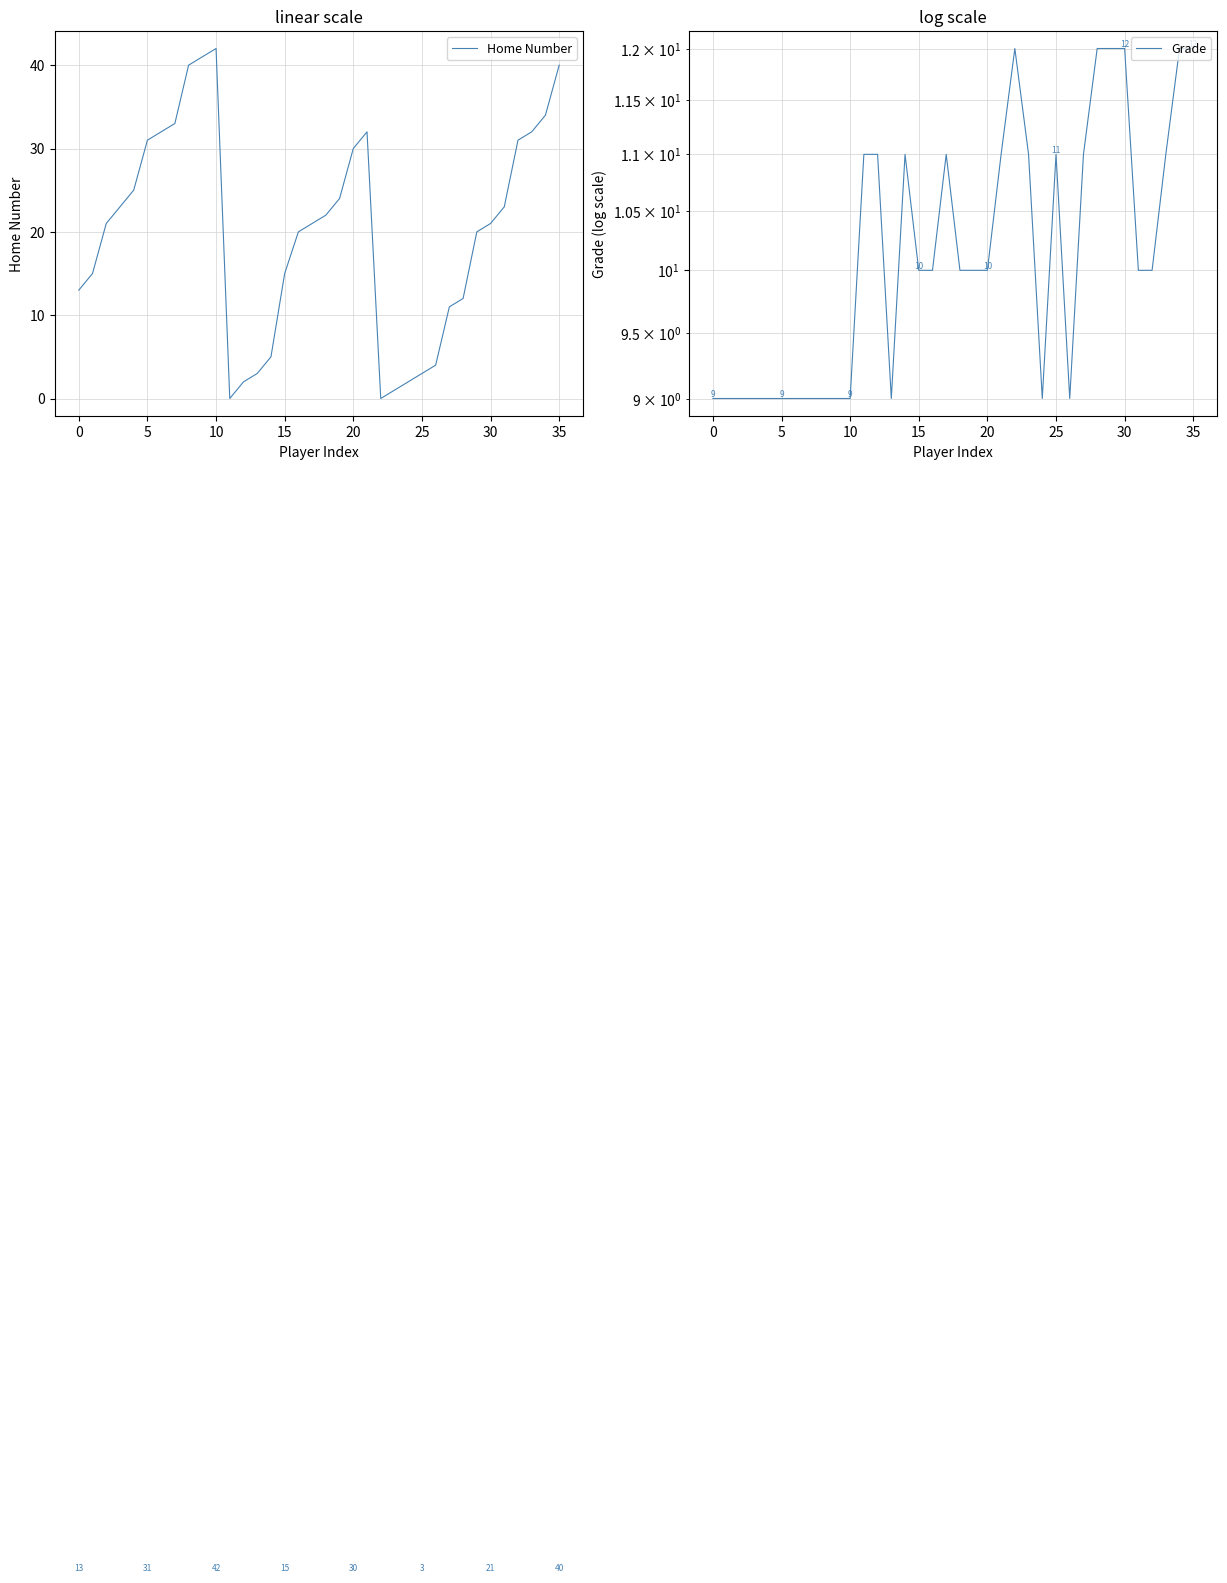

At 24, list the series in order from smallest to largest.

Home Number, Grade